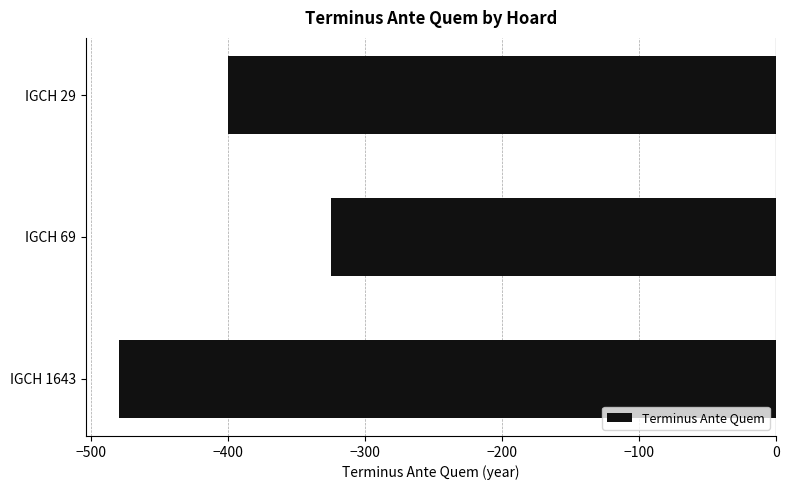

The chart shows a value of -121 at IGCH 29. True or false?

False